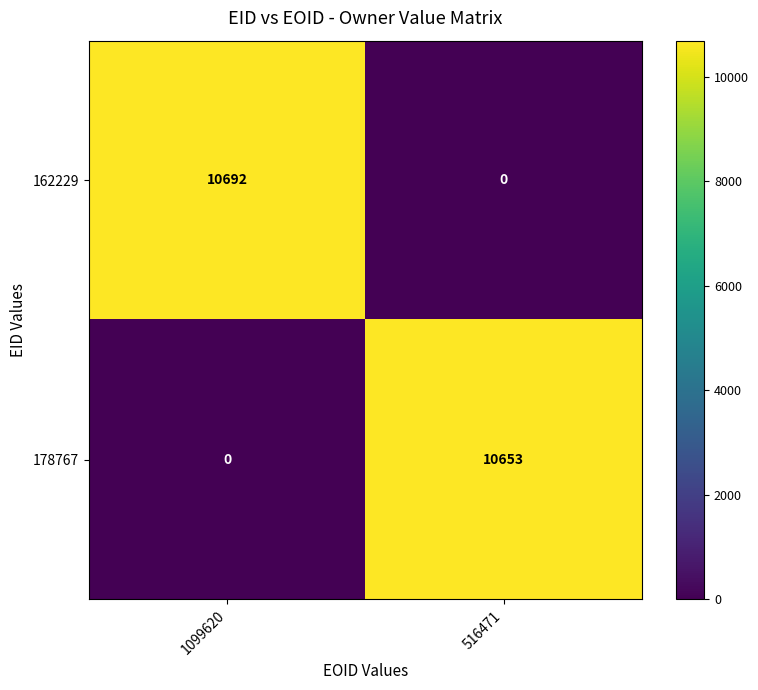

Rank the series by their average value, from highest to lowest.

162229, 178767